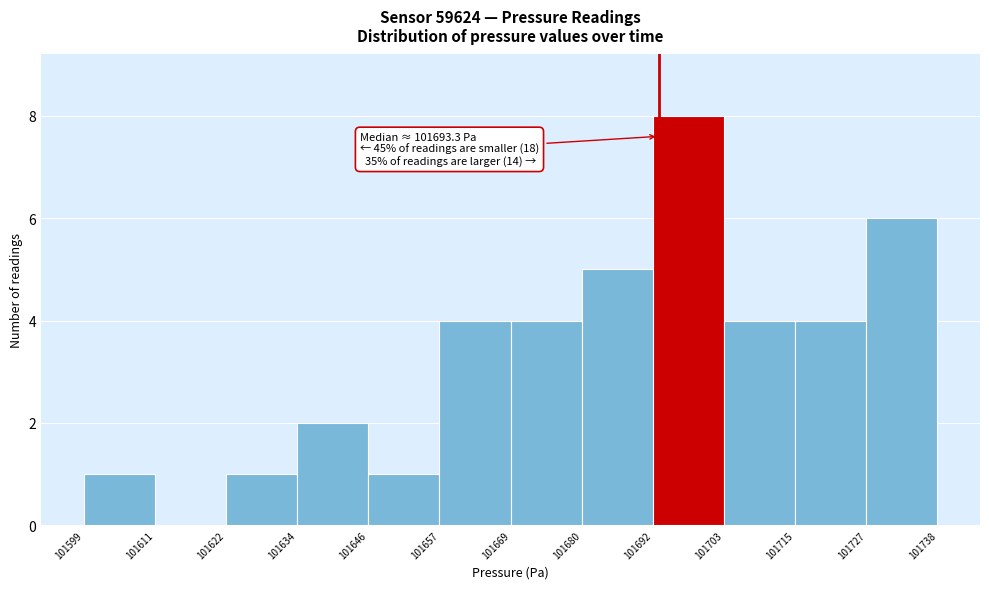

Which range on the x-axis has the tallest bar?

101692 to 101703